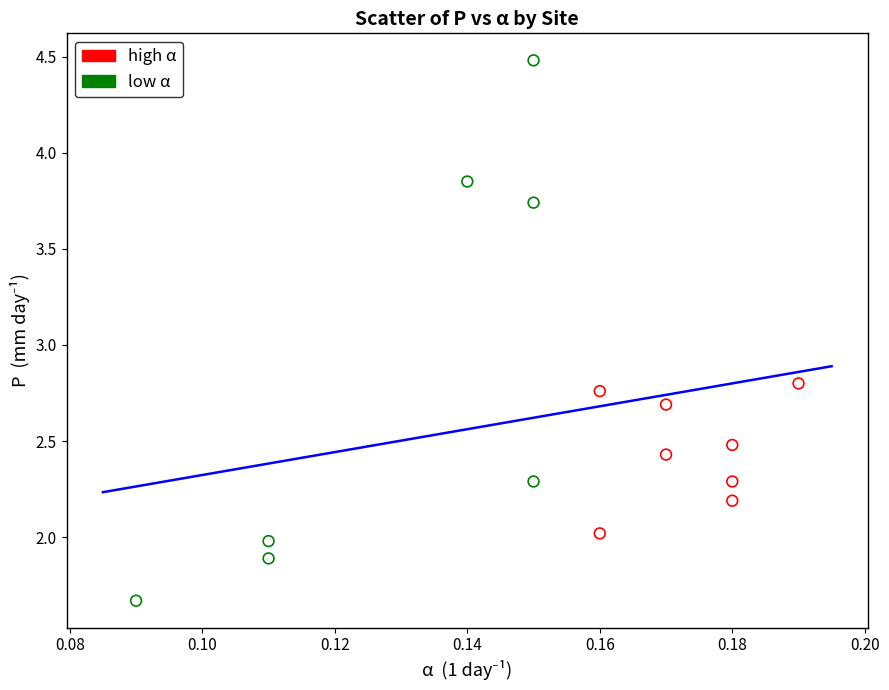

Which series contains the lowest Y value?

low α